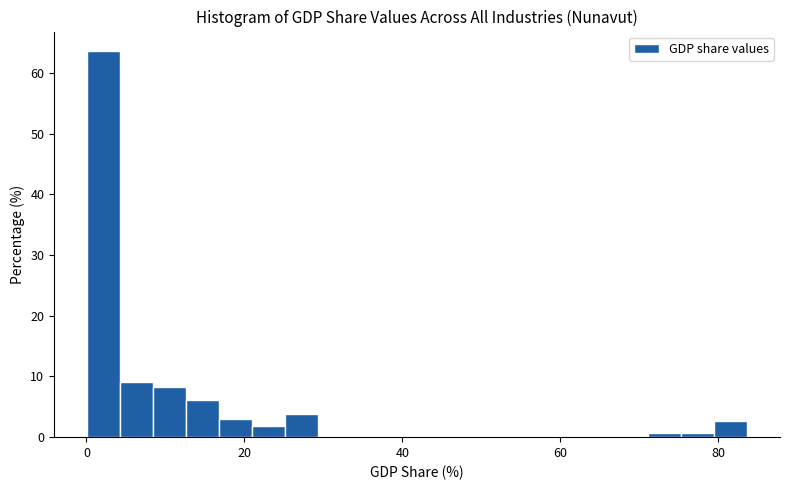

Around what value on the x-axis is the tallest bar? Give the approximate position of its centre, as read against the axis.

2